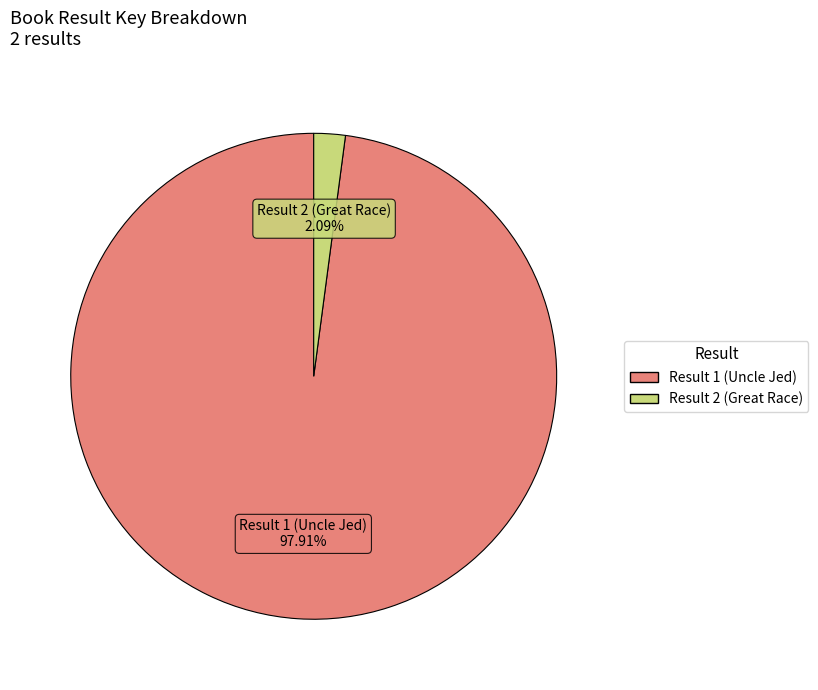

Which slice is the largest?

Result 1 (Uncle Jed)